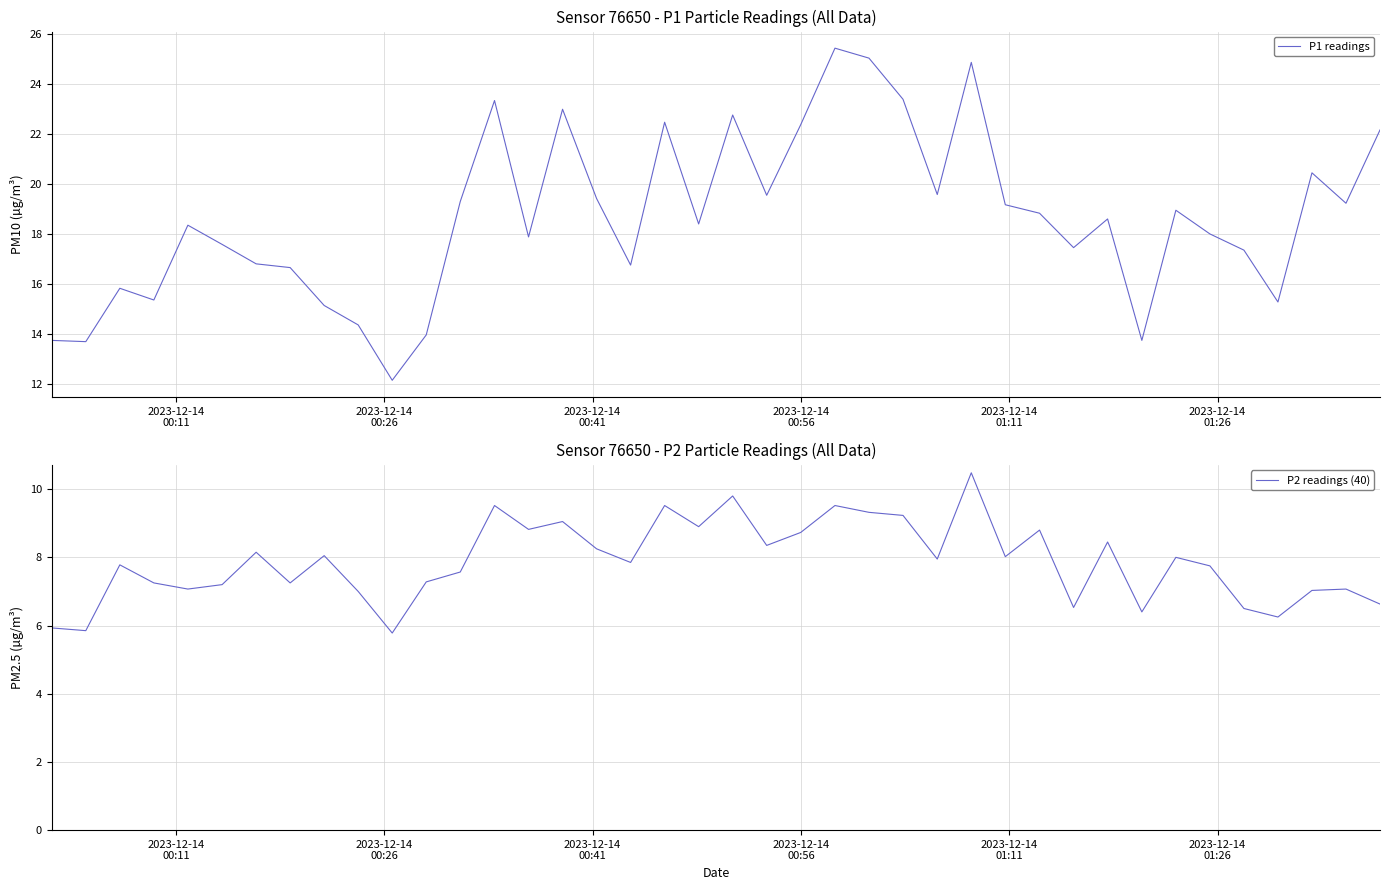

Reading left to right, what are all the values shown in this chart?

P1 readings: 13.7	13.7	15.8	15.3	18.4	17.6	16.8	16.6	15.1	14.3	12.1	13.9	19.3	23.4	17.9	23.0	19.4	16.8	22.5	18.4	22.8	19.6	22.4	25.4	25.1	23.4	19.6	24.9	19.2	18.8	17.4	18.6	13.7	18.9	18.0	17.4	15.3	20.4	19.2	22.2
P2 readings (40): 5.9	5.8	7.8	7.2	7.1	7.2	8.2	7.2	8.1	7.0	5.8	7.3	7.6	9.5	8.8	9.1	8.2	7.8	9.5	8.9	9.8	8.3	8.7	9.5	9.3	9.2	8.0	10.5	8.0	8.8	6.5	8.4	6.4	8.0	7.8	6.5	6.2	7.0	7.1	6.6